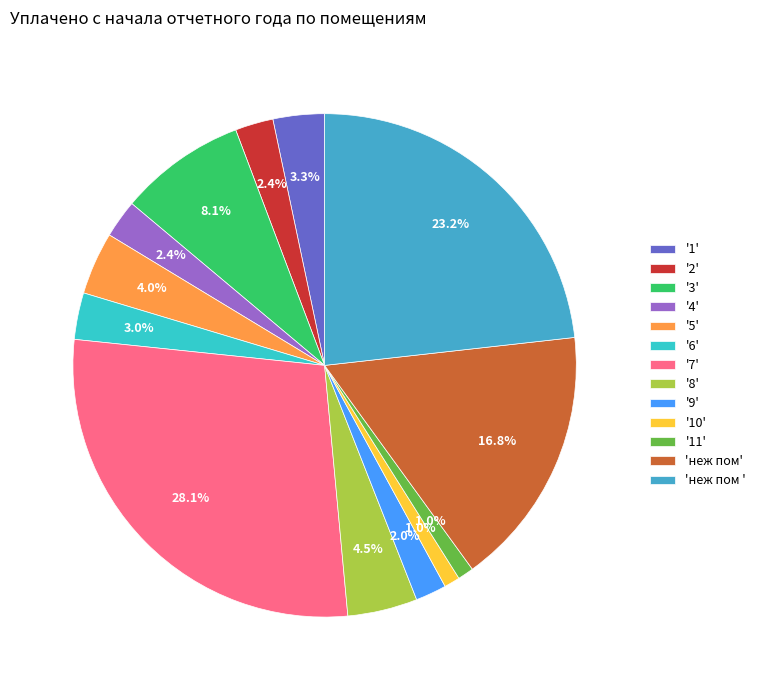

Is there a majority slice in this chart?

No